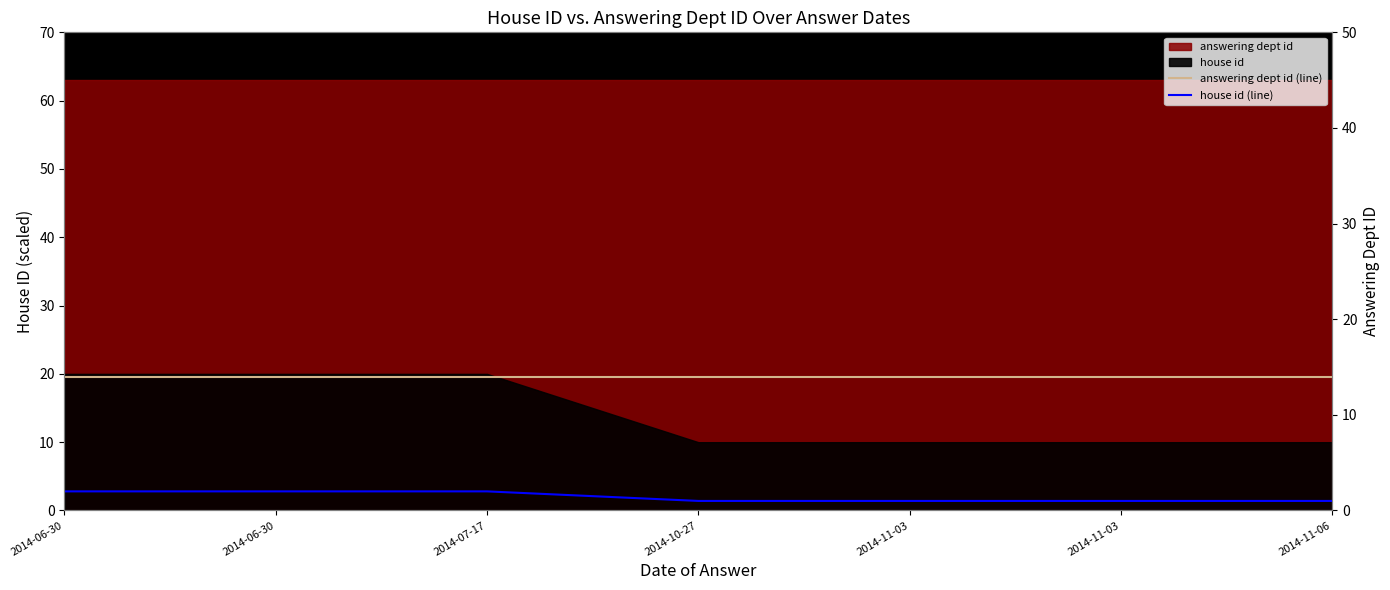

What is the label of the 4th point from the left?

2014-10-27